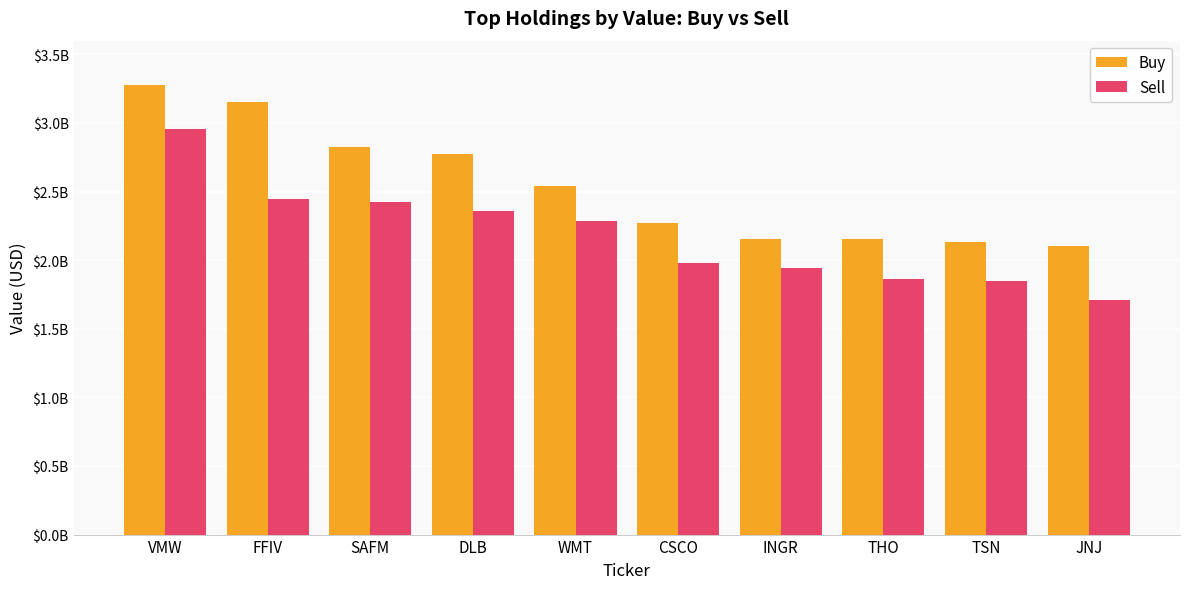

What are all the series names shown in the legend?

Buy, Sell